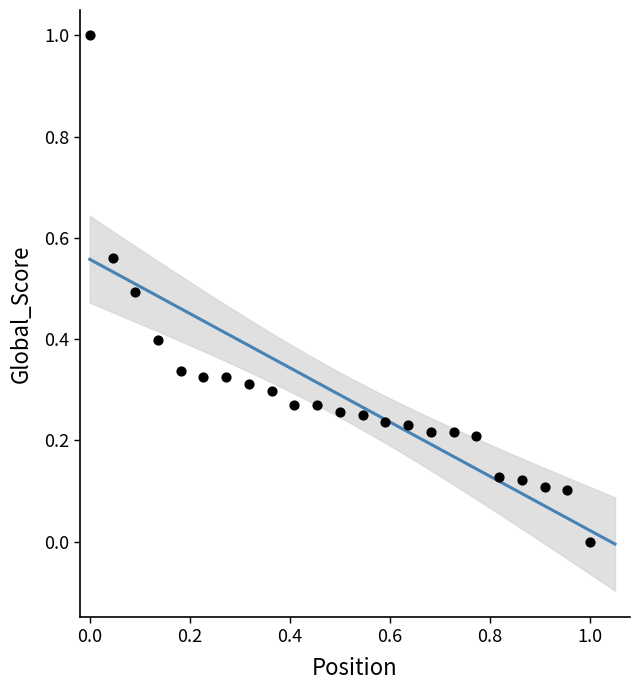

What is the range of Y values (max minus min)?

1.0